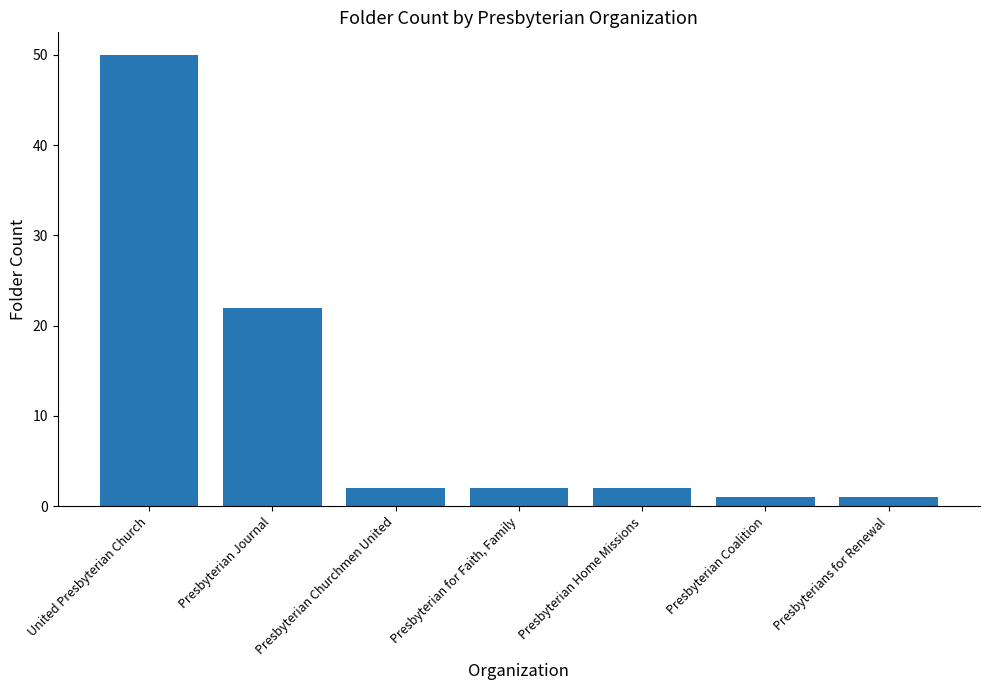

Where is the data nearest to the value 25?

Presbyterian Journal